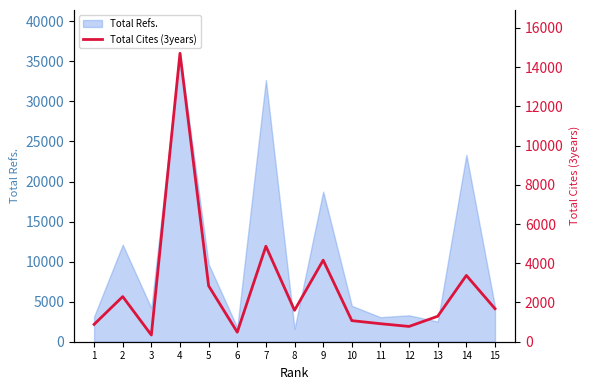

How many points are higher than both their immediate neighbors (excluding endpoints)?

5